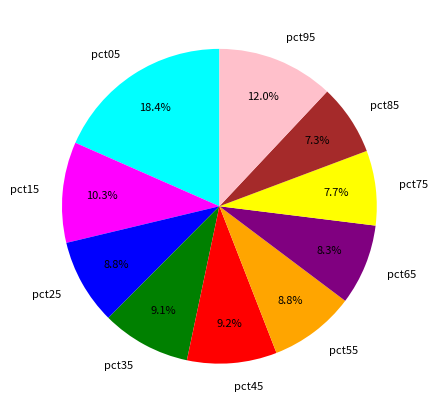

Does pct05 account for over 50% of the chart?

No